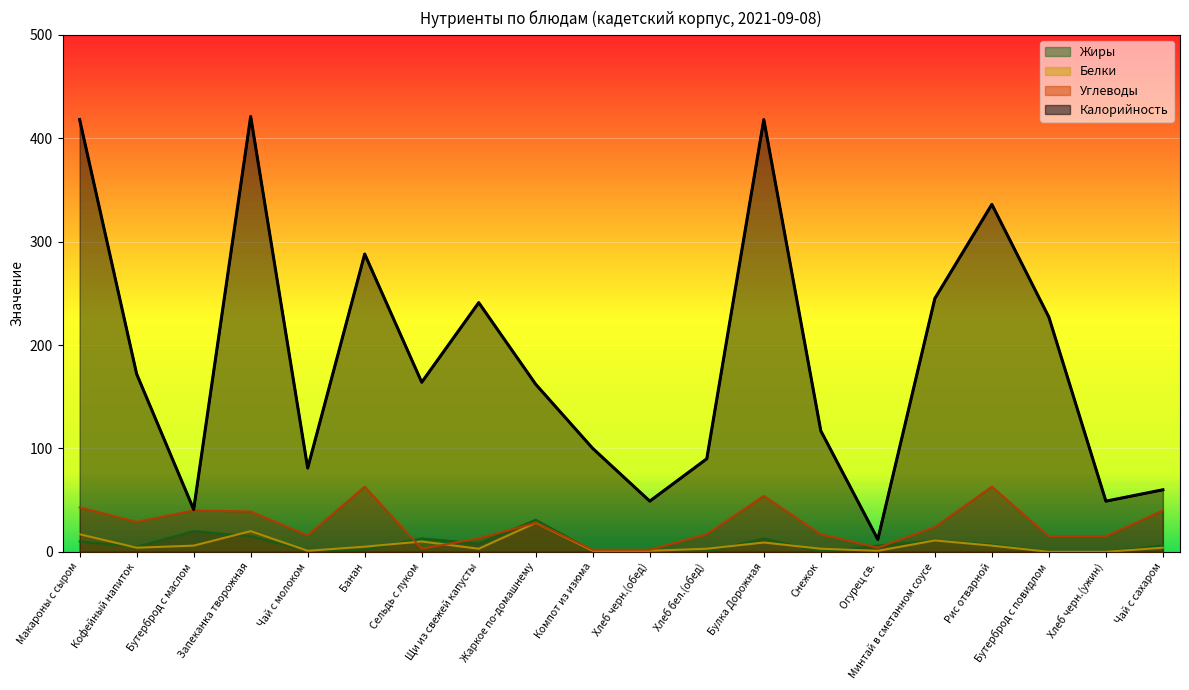

How many intersections are there between Жиры and Белки?

6